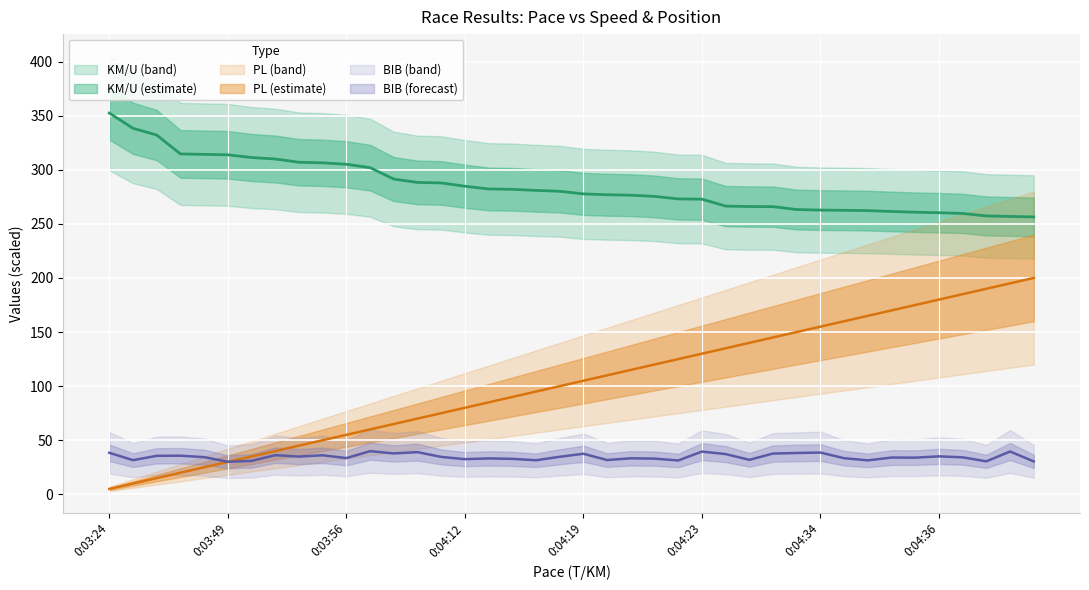

What is the average value of the BIB series?

34.6